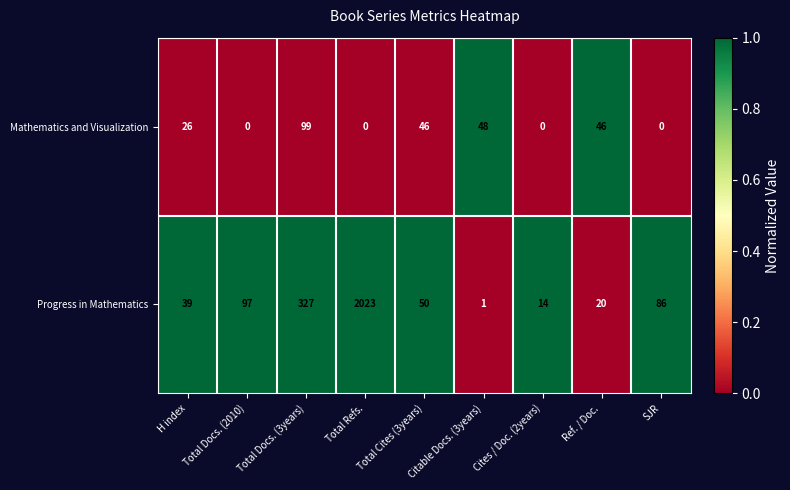

Which series has the largest range (max minus min)?

Progress in Mathematics